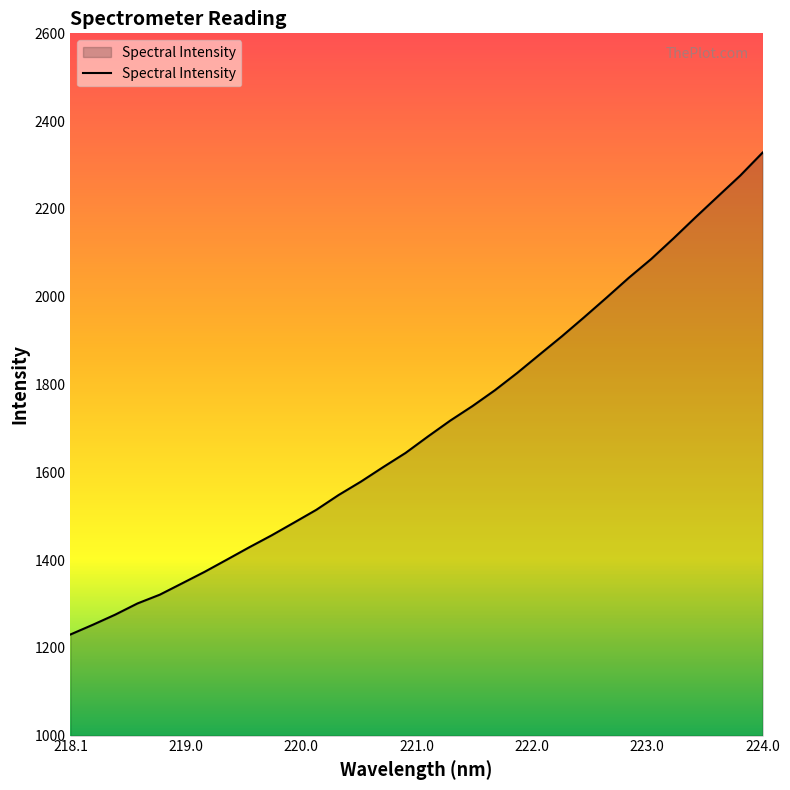

What is the minimum value shown in the chart?

1230.4